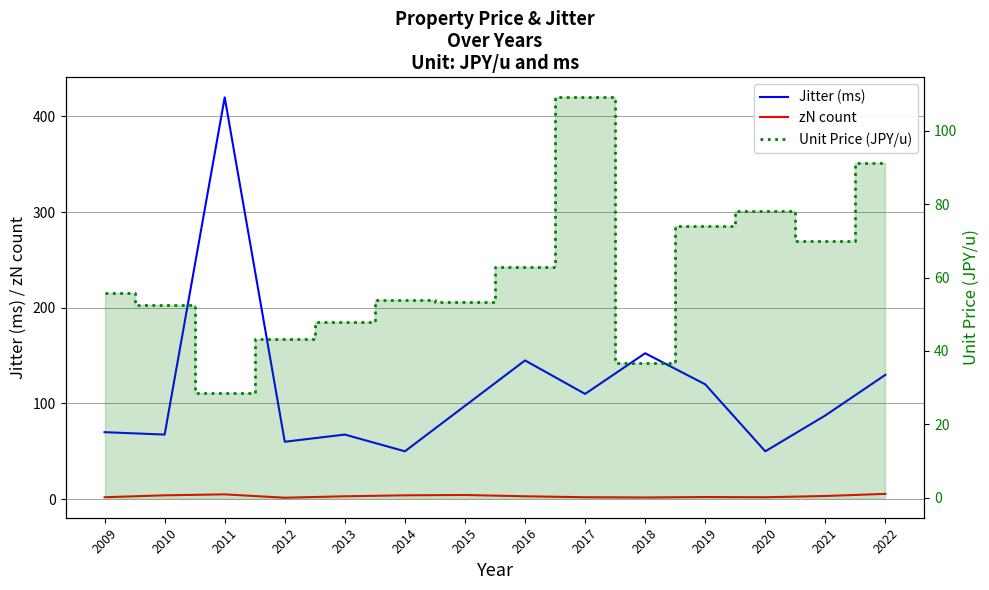

Which category has the lowest value in the Jitter (ms) series?

2014